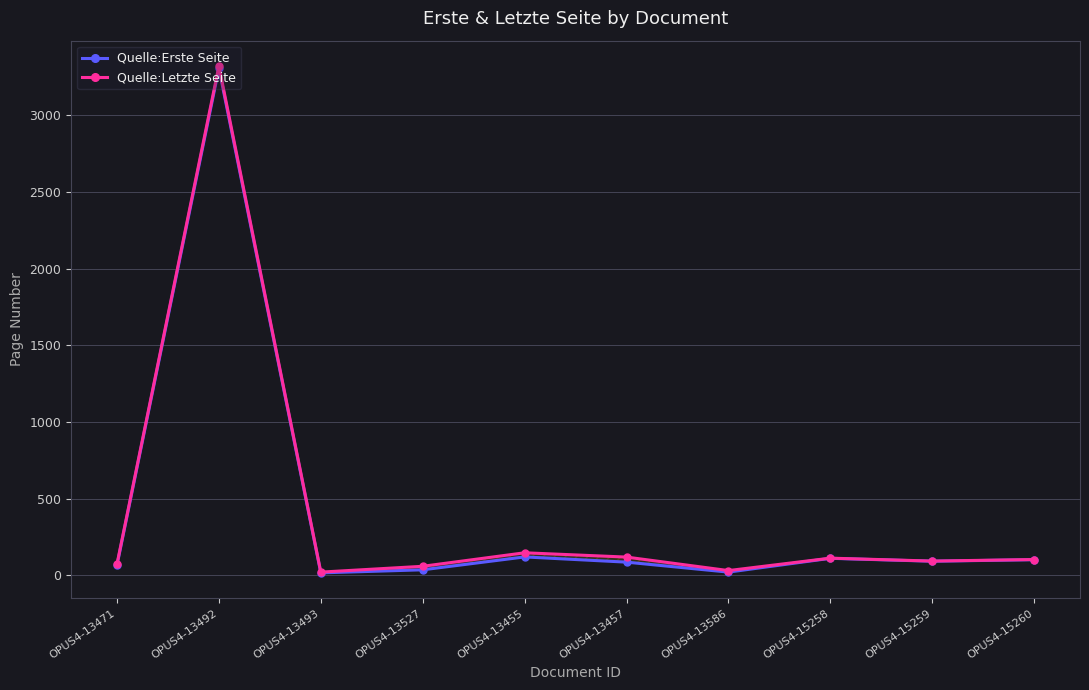

True or false: Quelle:Letzte Seite and Quelle:Erste Seite cross at least once.

False